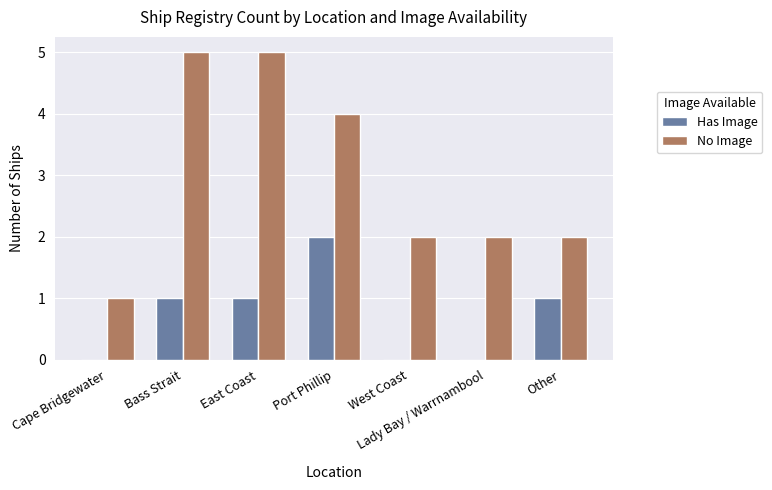

What value does the No Image series have at East Coast?

5